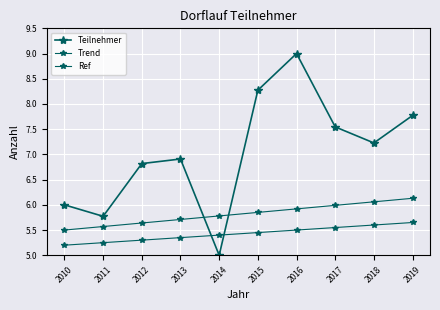

Does the chart have visible grid lines?

Yes